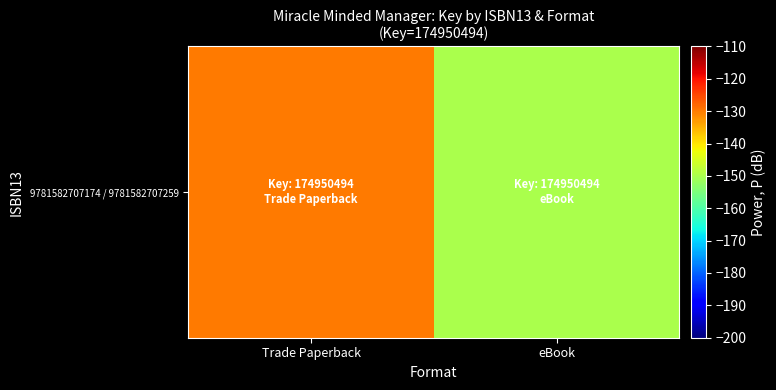

True or false: the data shows -216 at Trade Paperback.

False